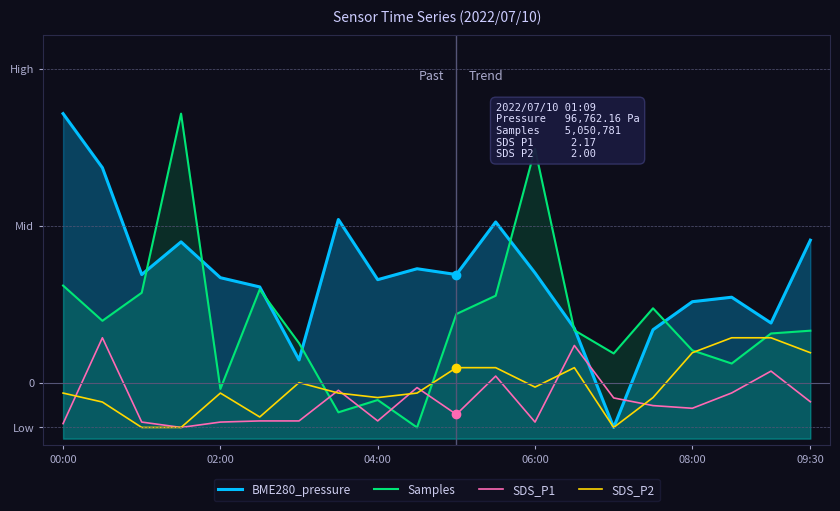

Is it true that SDS_P2 equals 2.0 at 08:00?

False